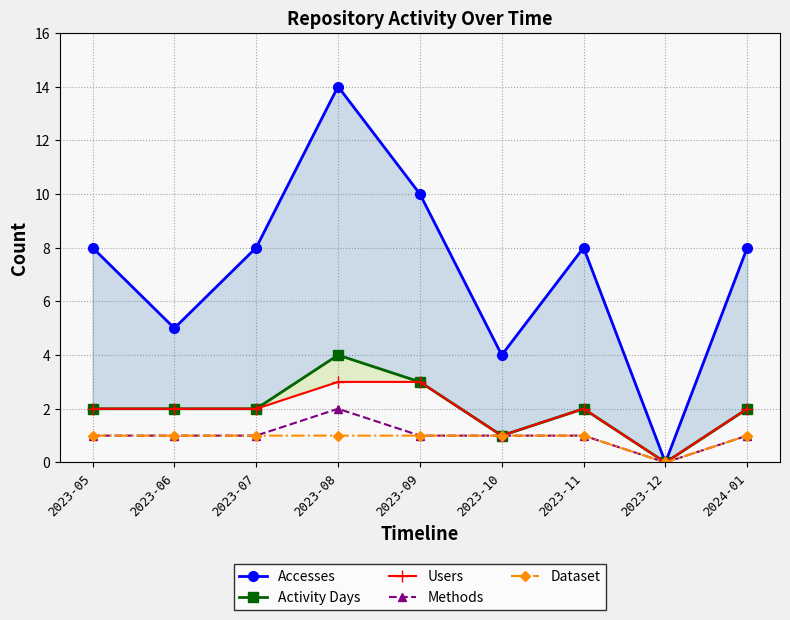

List the series in order of their peak value, highest first.

Accesses, Activity Days, Users, Methods, Dataset